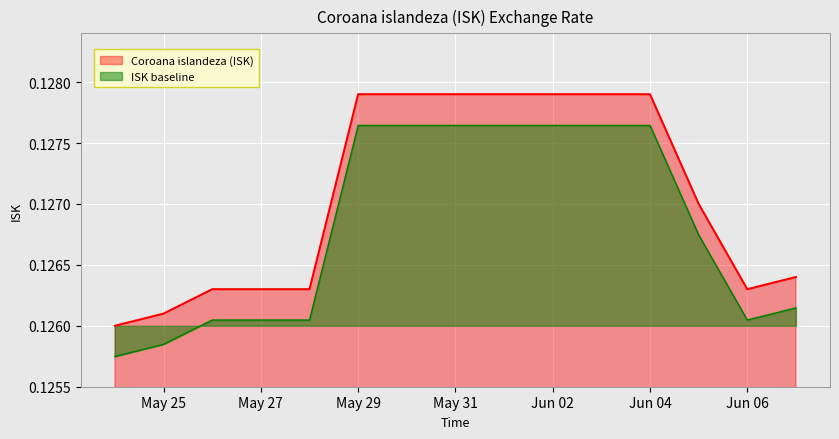

How many lines are shown in the chart?

2